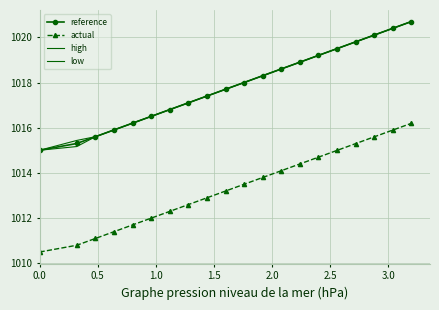

At how many categories does at least one series exceed 1010?

20